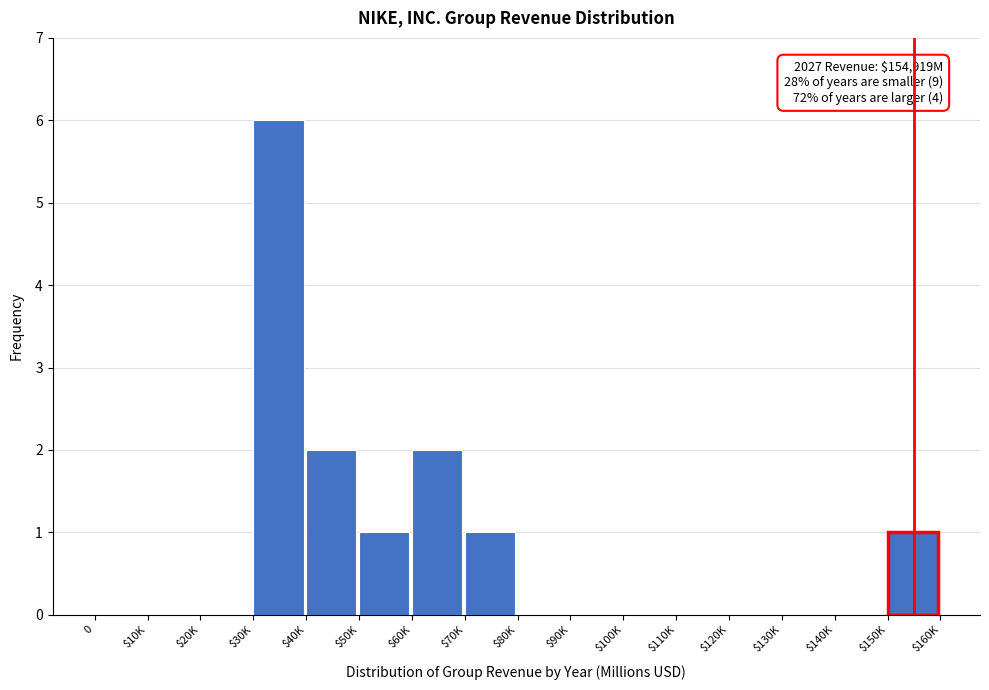

What is the sum of all values?

13